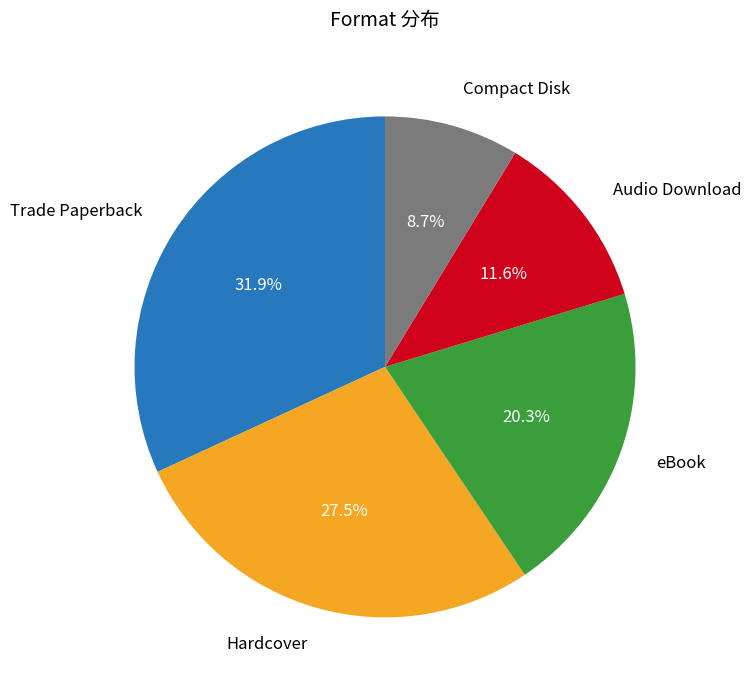

Is there a majority slice in this chart?

No